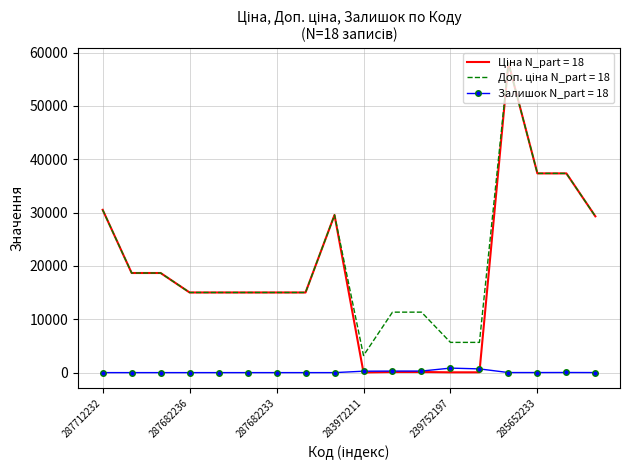

What is the greatest value displayed?

58037.0